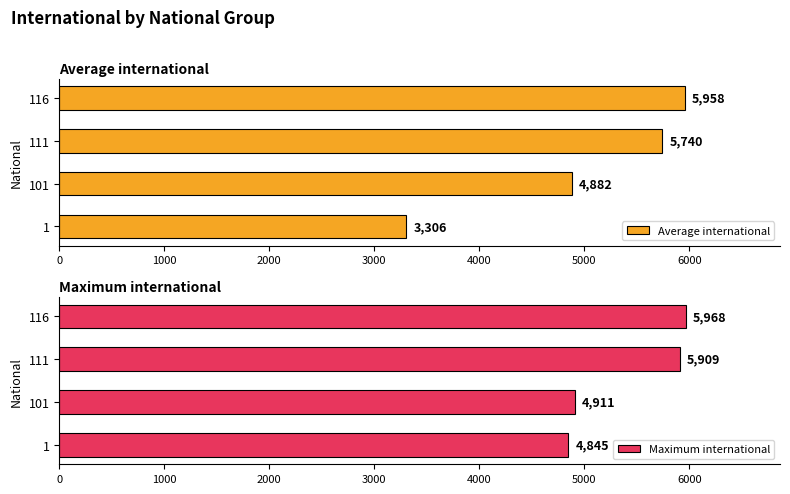

Which series has the largest range (max minus min)?

Average international